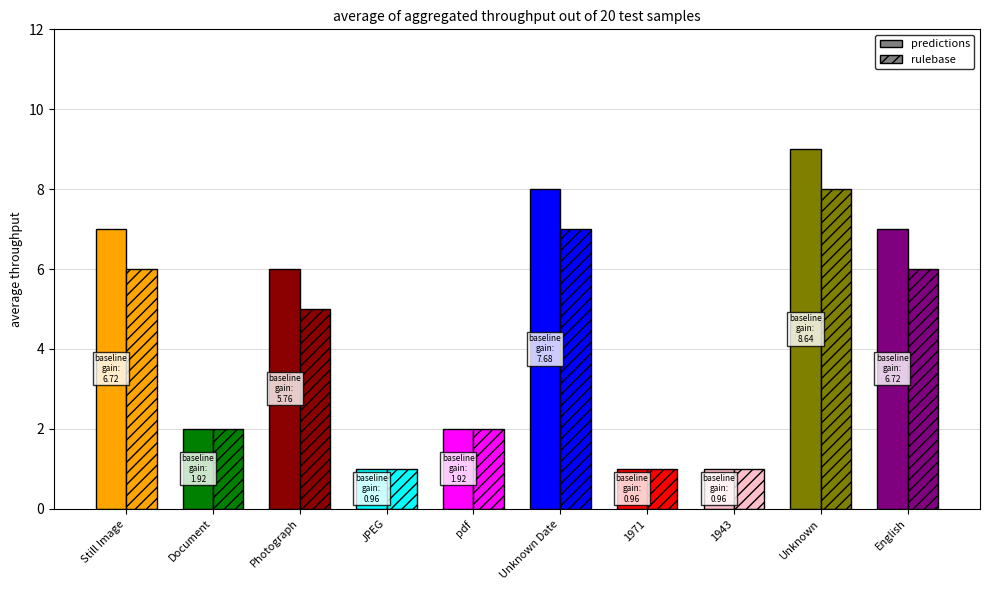

What is the total value across all series at Photograph?

11